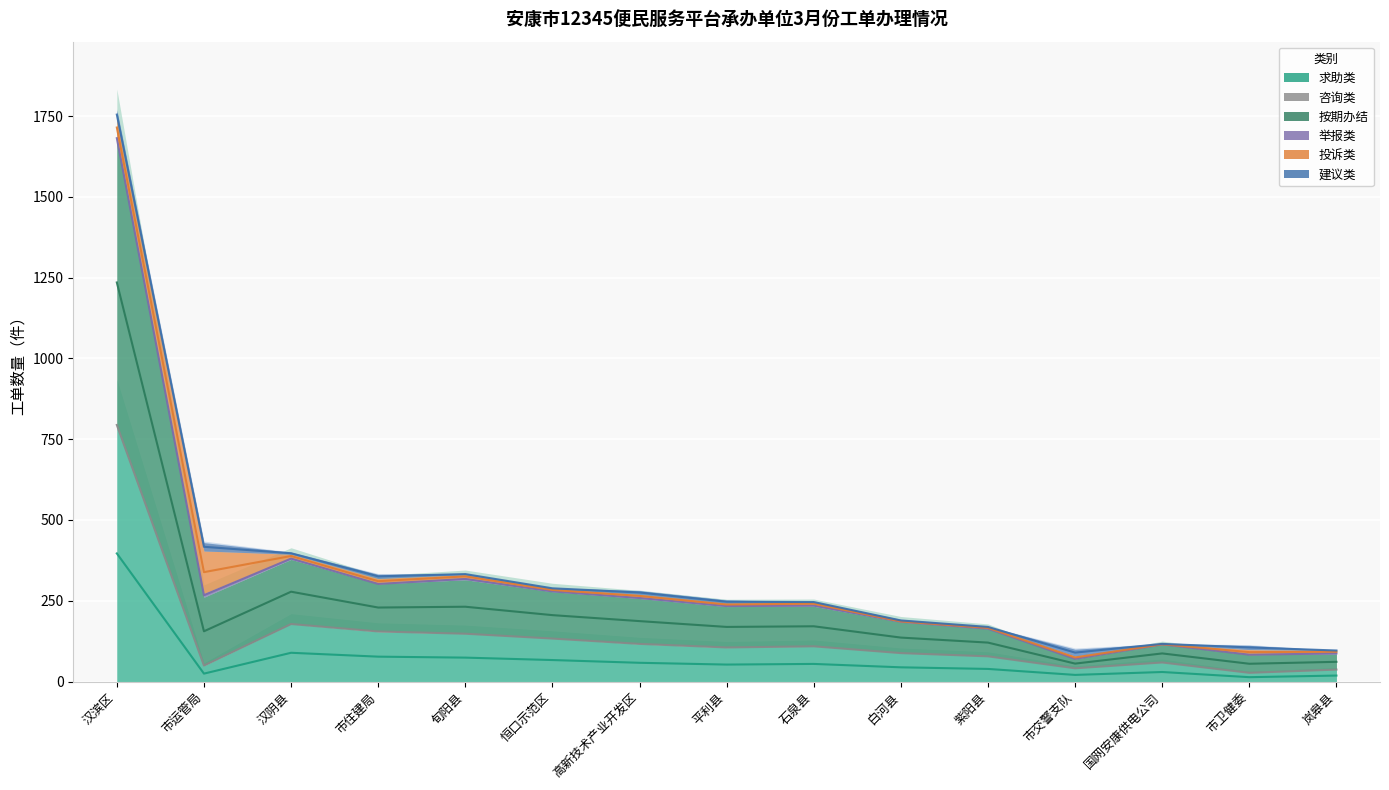

In 求助类, how many points are higher than both neighbors (excluding endpoints)?

3